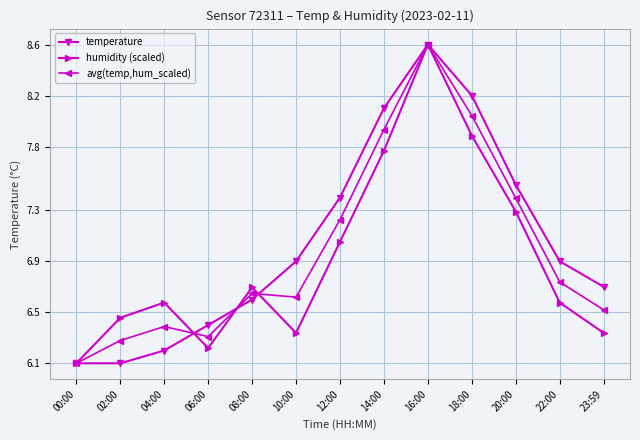

At 02:00, list the series in order from smallest to largest.

temperature, avg(temp,hum_scaled), humidity (scaled)